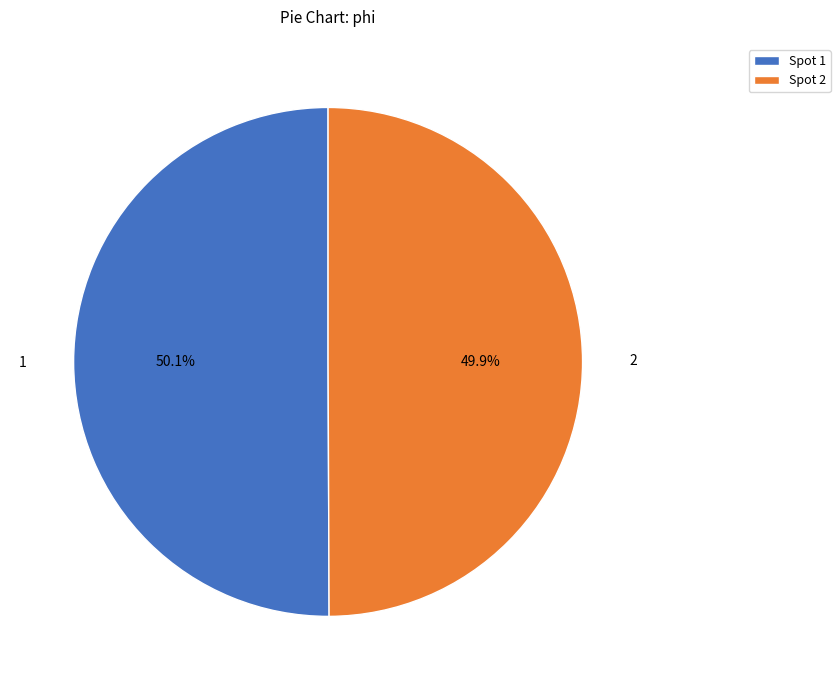

Does any single category account for the majority?

Yes